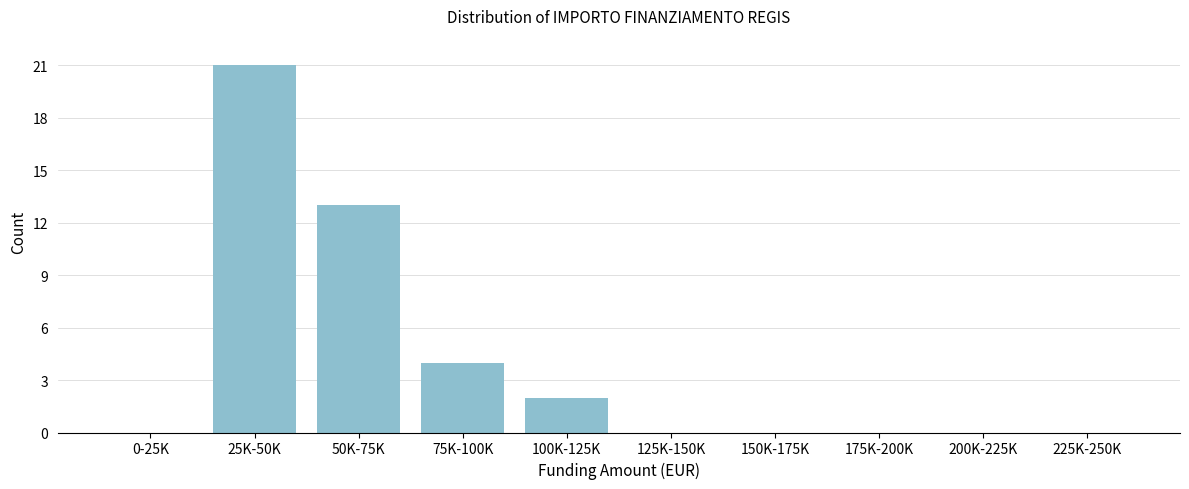

Reading left to right, what are all the values shown in this chart?

0-25K=0	25K-50K=21	50K-75K=13	75K-100K=4	100K-125K=2	125K-150K=0	150K-175K=0	175K-200K=0	200K-225K=0	225K-250K=0